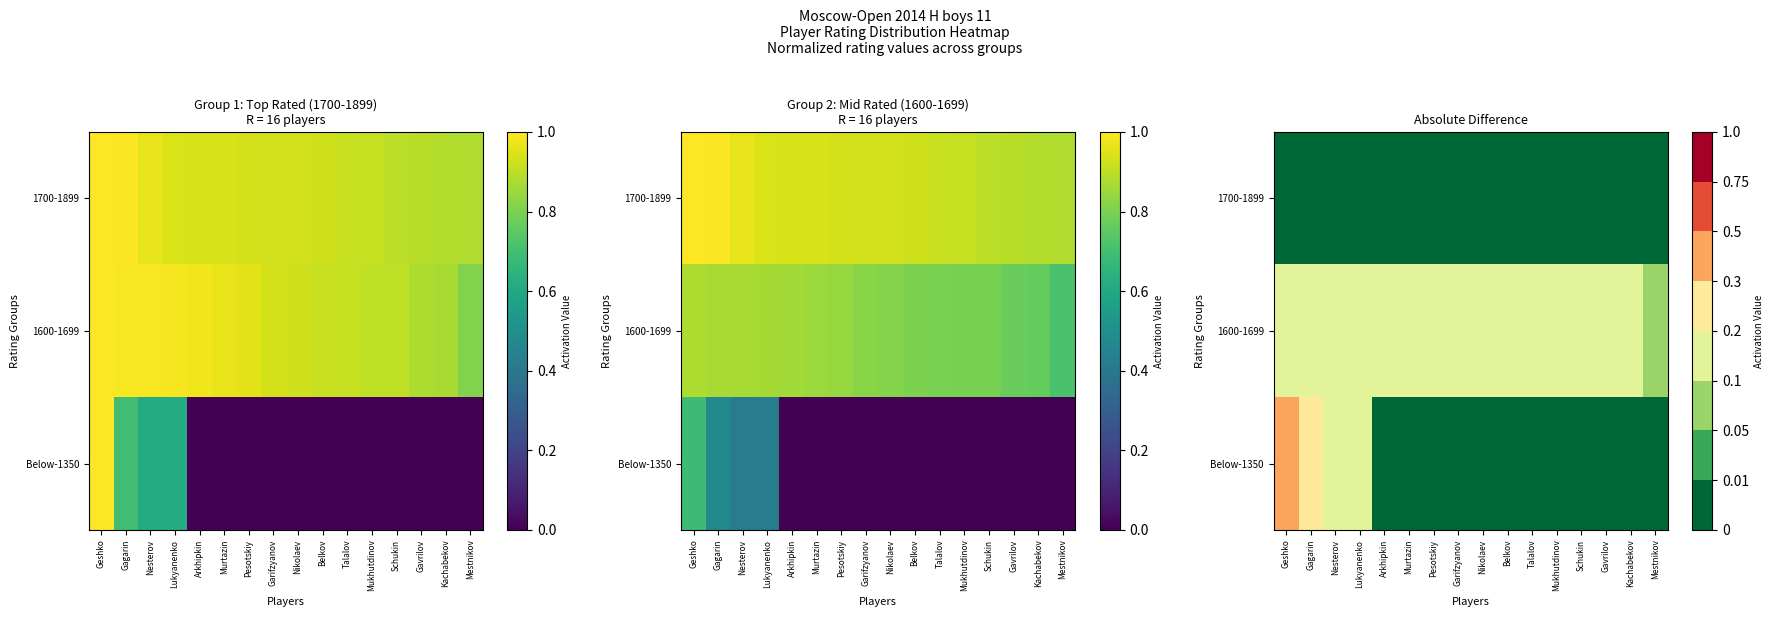

What is the lowest value of the 1600-1699 series?

0.1